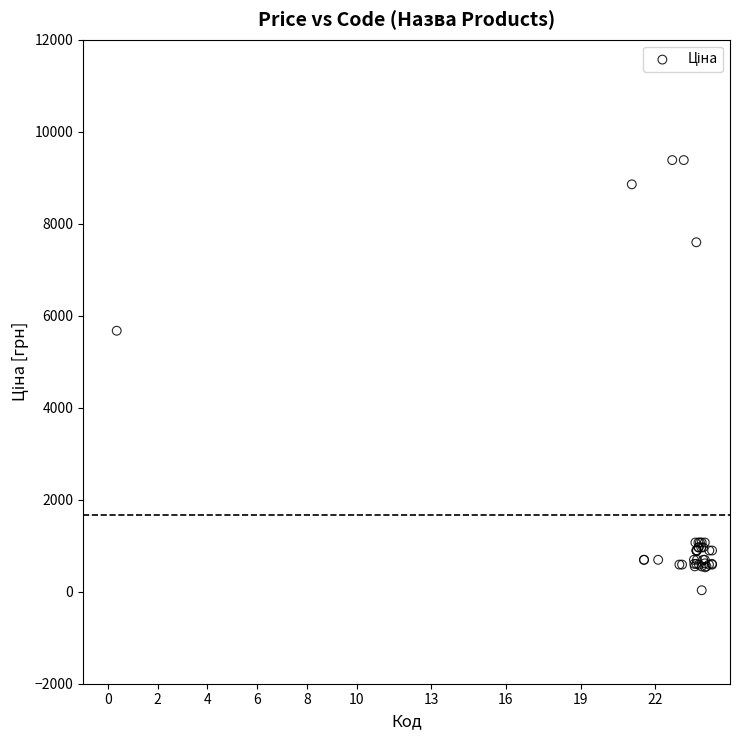

What Y value in the scatter plot is closest to 4708?

5673.8